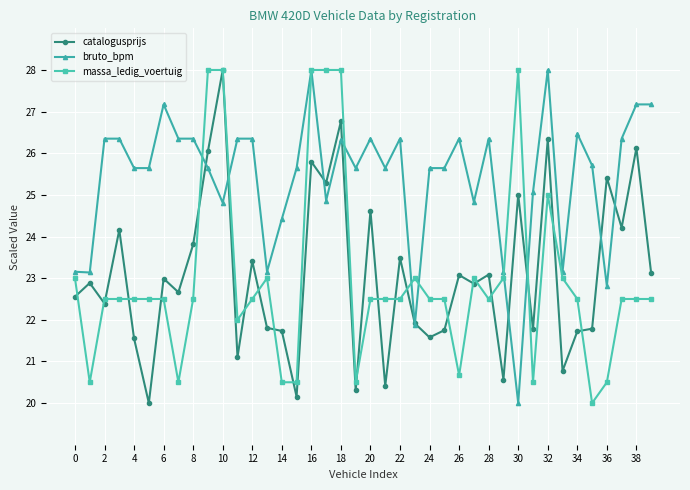

True or false: catalogusprijs has more than 1 interior local peaks.

True